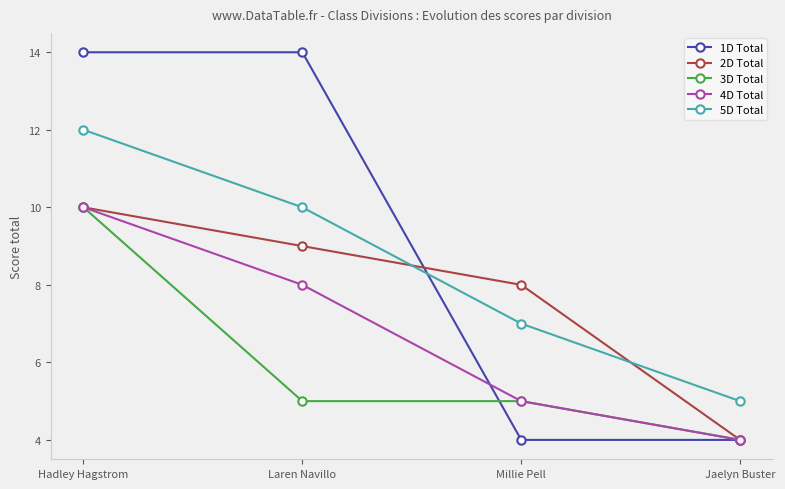

List the series in order of their overall mean, highest first.

1D Total, 5D Total, 2D Total, 4D Total, 3D Total